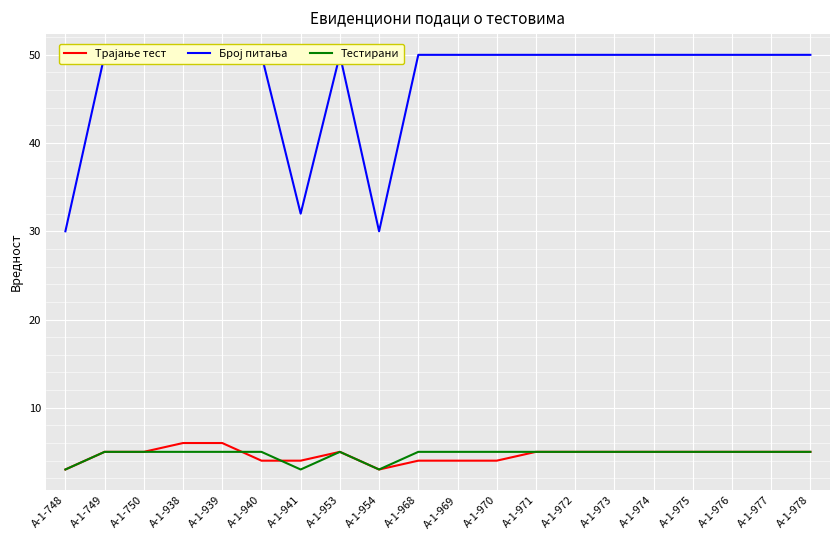

In Трајање тест, how many points are lower than both neighbors (excluding endpoints)?

1